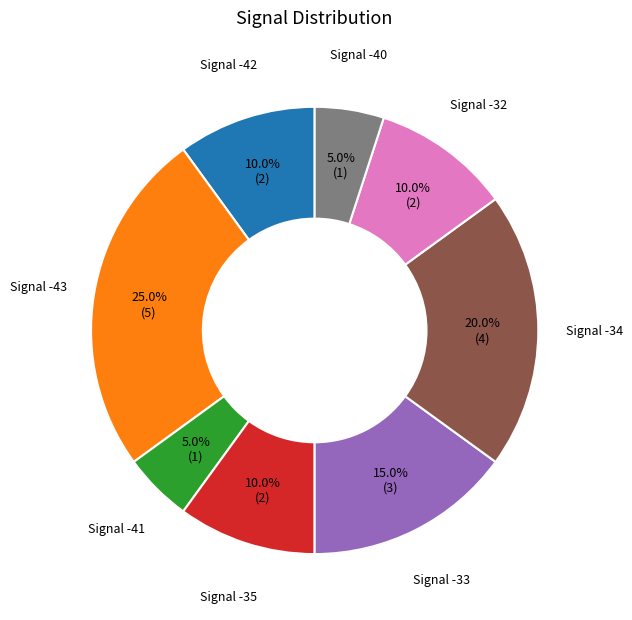

Is there a majority slice in this chart?

No